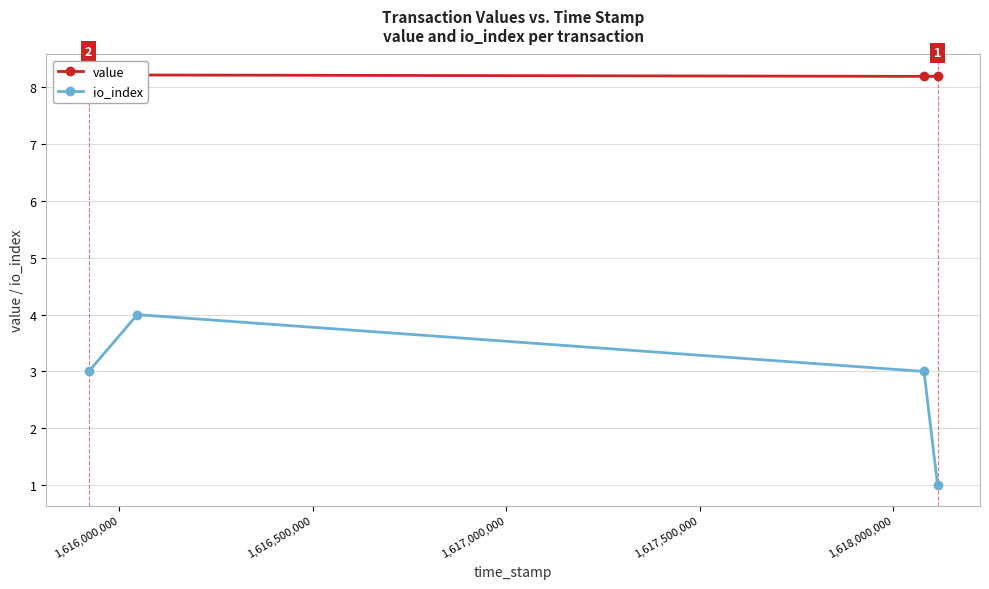

How many io_index values are between 3 and 4?

3